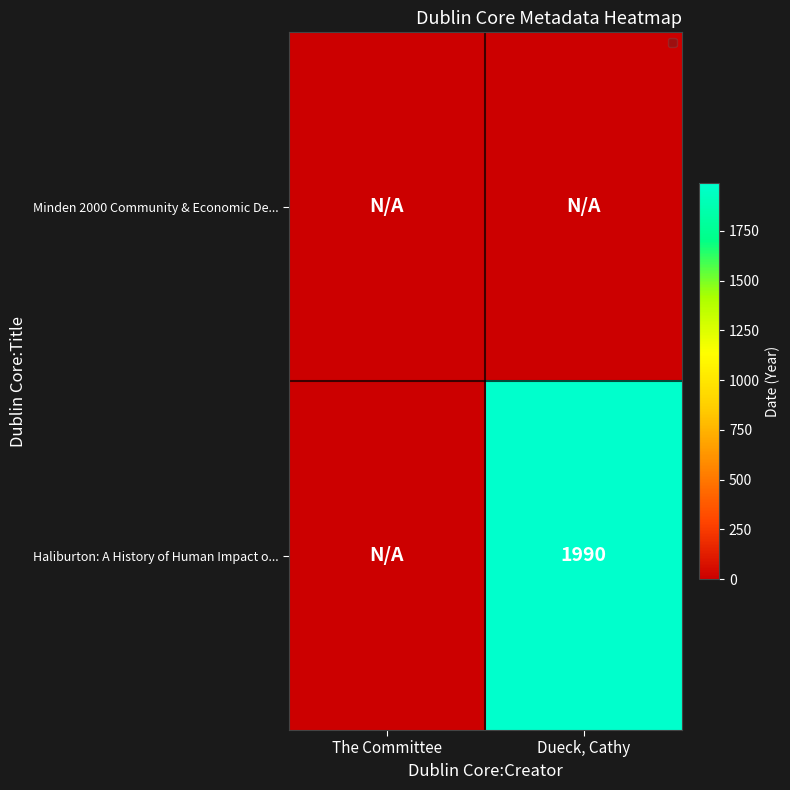

At which category does the chart reach its minimum across all series?

The Committee